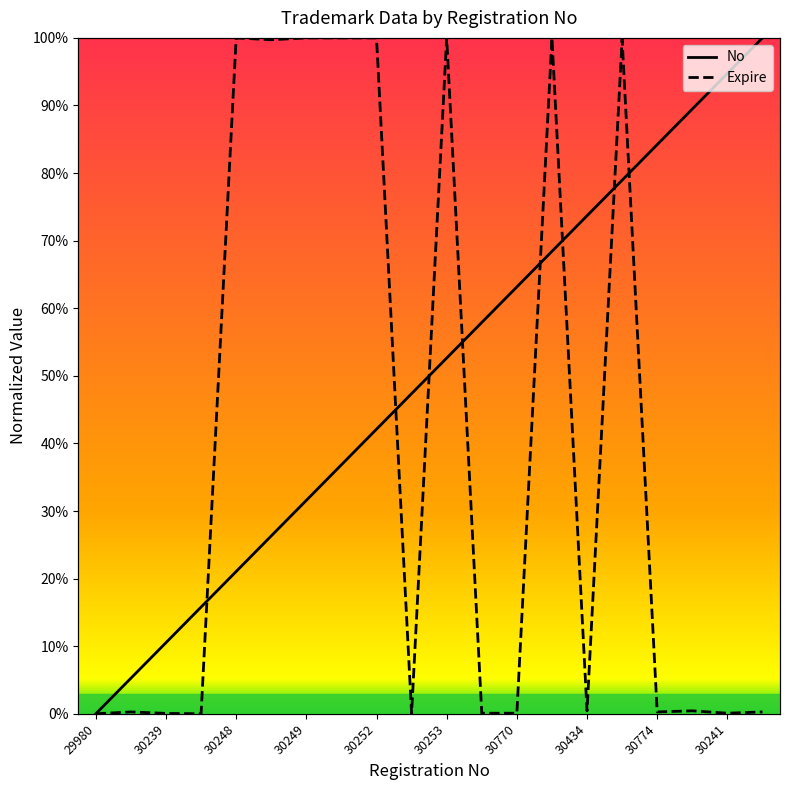

What is the difference between the maximum and minimum values in the No series?

1.0